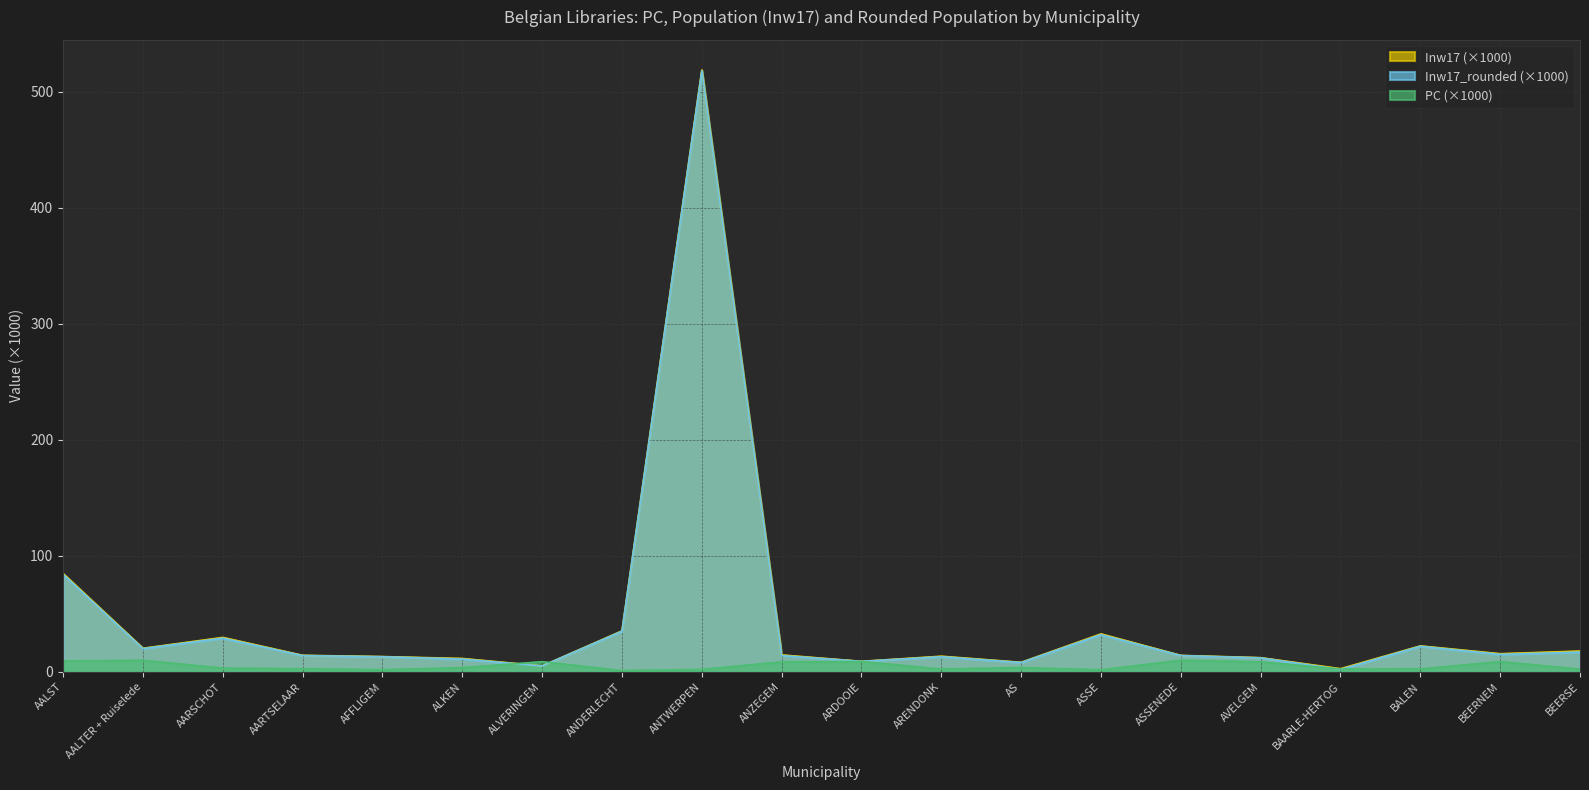

Where do PC and Inw17 first cross each other?

ALKEN and ALVERINGEM